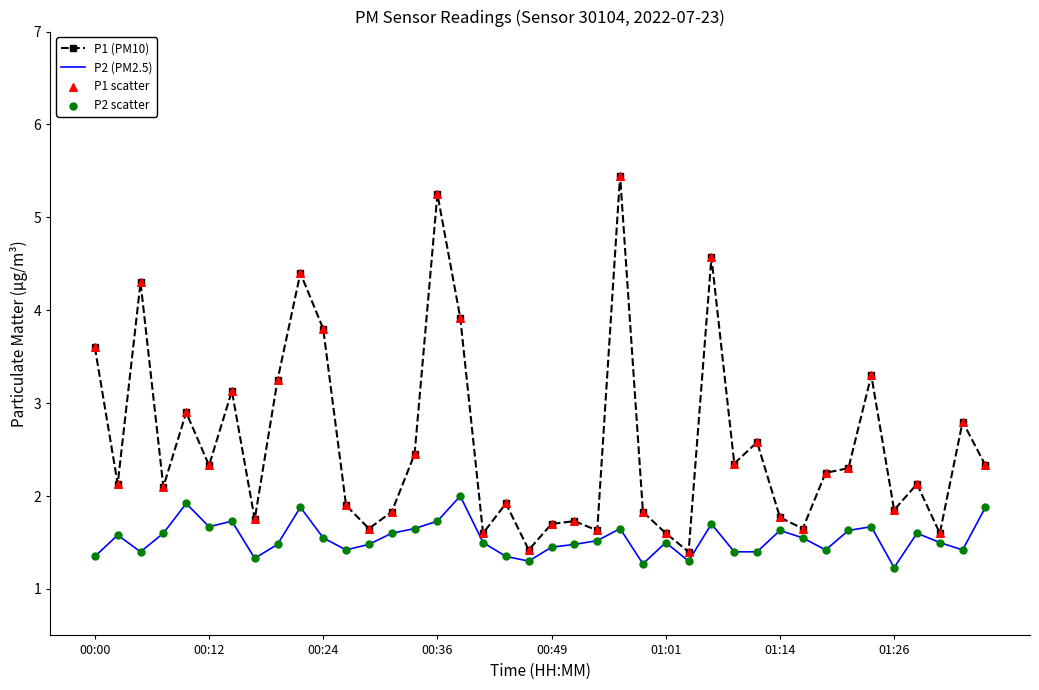

Which series has the largest total across all categories?

P1 (PM10)